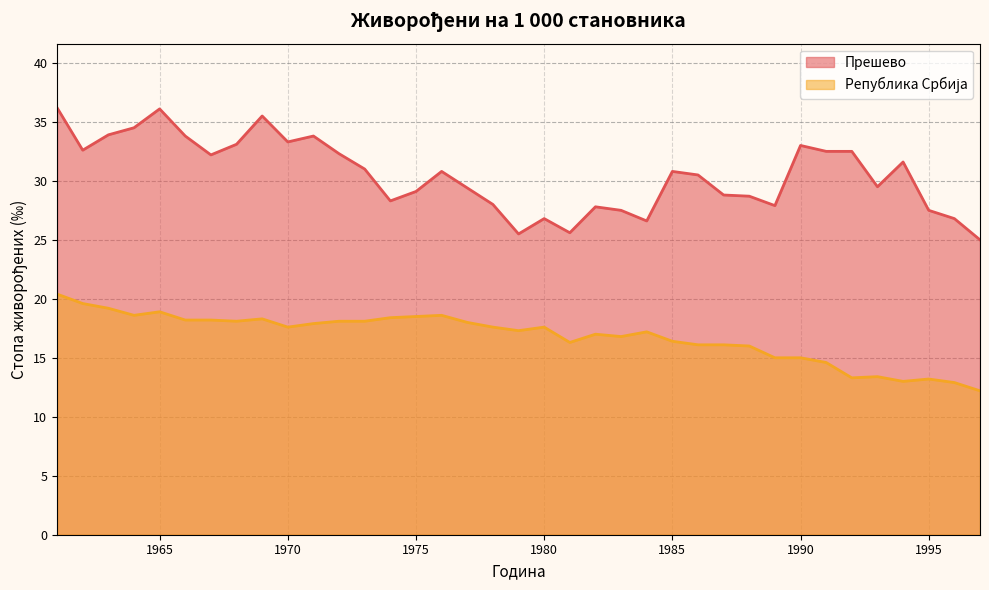

At which category does Република Србија reach its first local valley?

1964